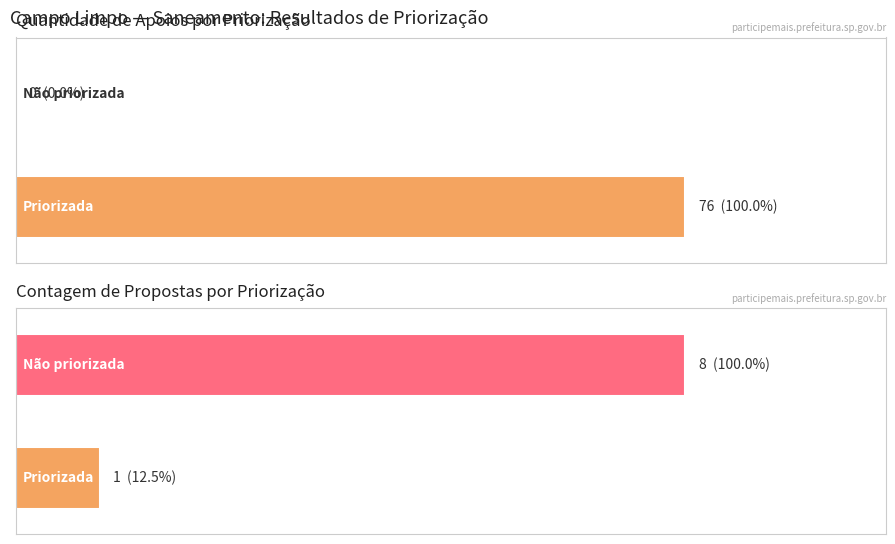

The Quantidade de apoios series shows -28 at Não priorizada. True or false?

False